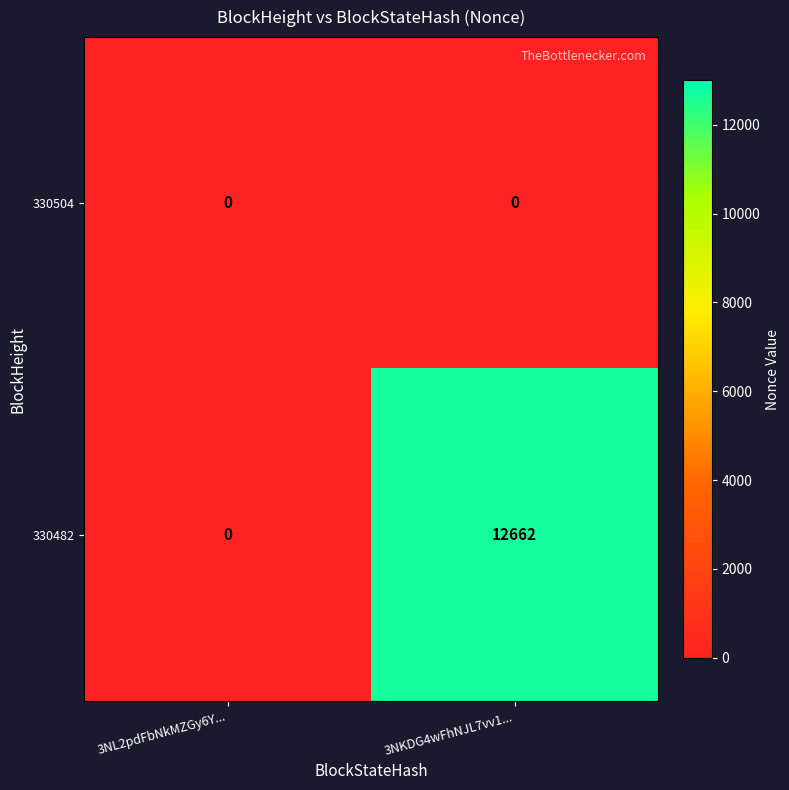

Which series has the largest total across all categories?

330482